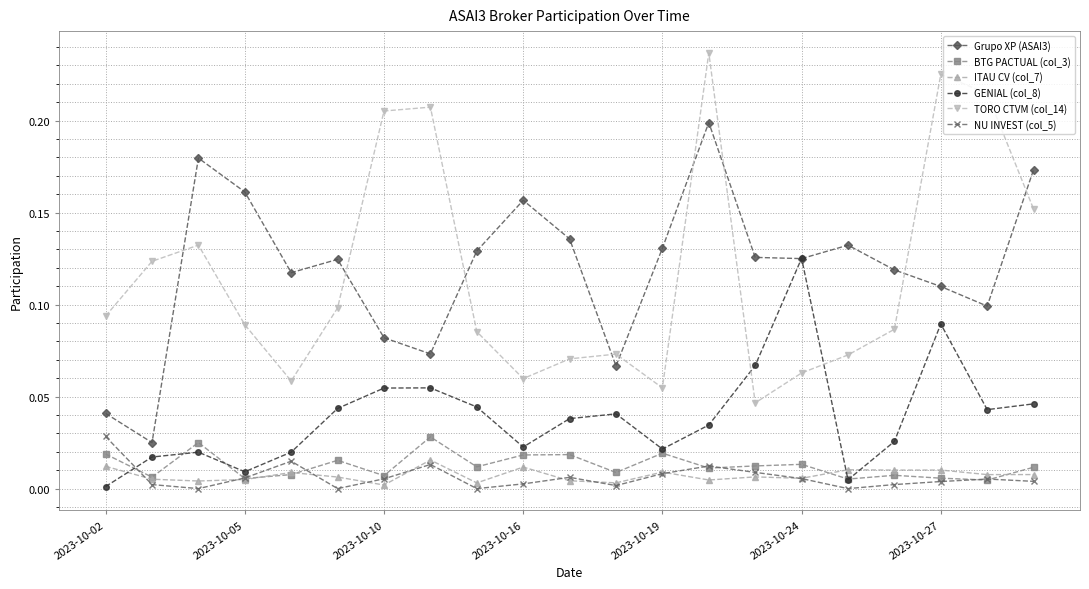

True or false: BTG PACTUAL (col_3) has more than 2 interior local peaks.

True